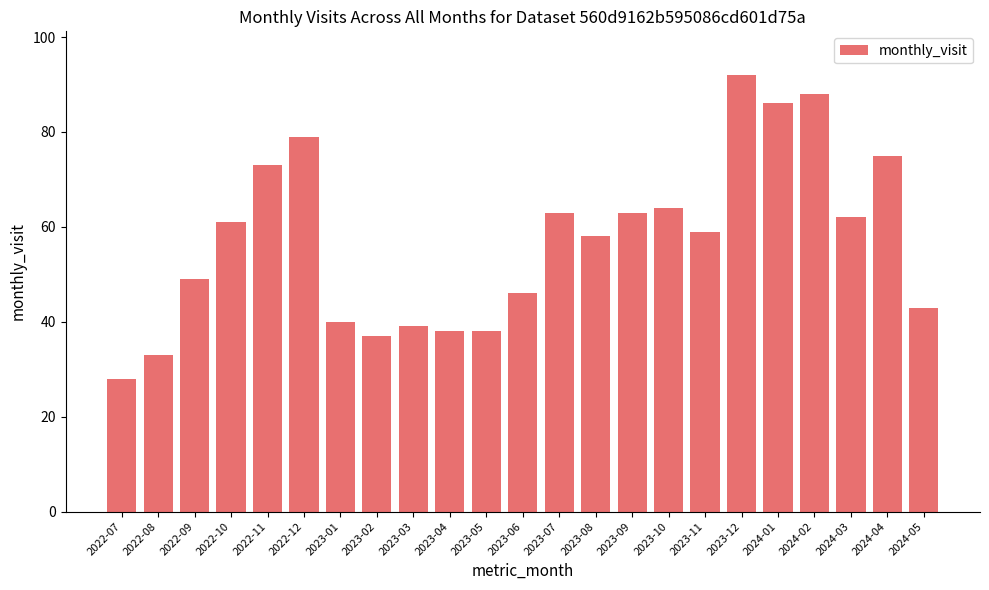

Which label corresponds to the smallest value in the chart?

2022-07